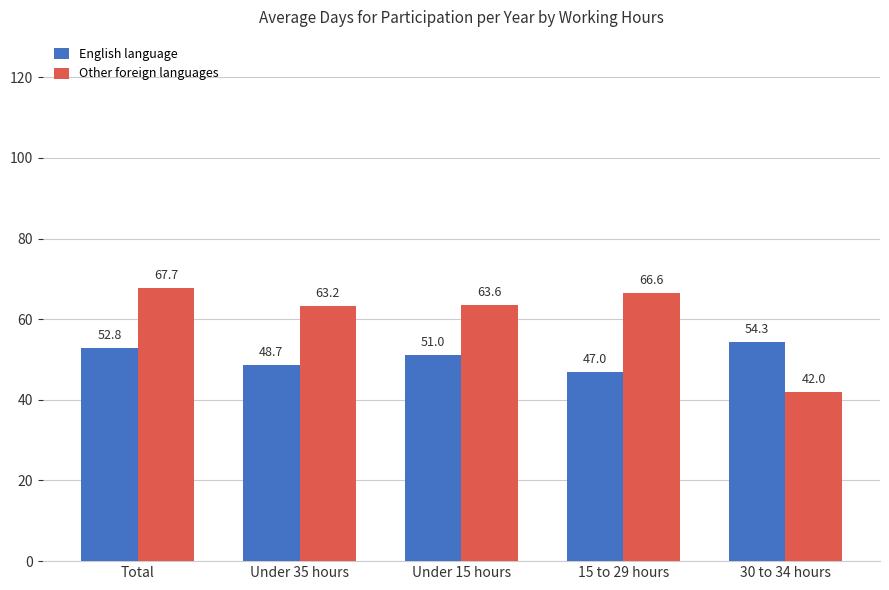

What is the label of the 1st bar from the right?

30 to 34 hours